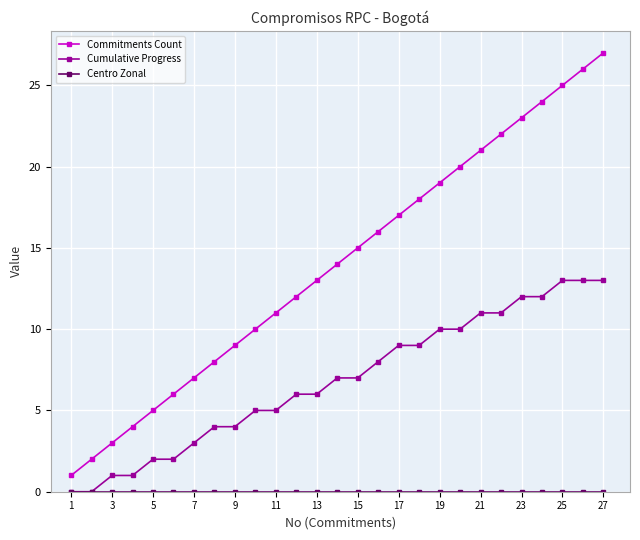

Which series has the largest range (max minus min)?

Commitments Count